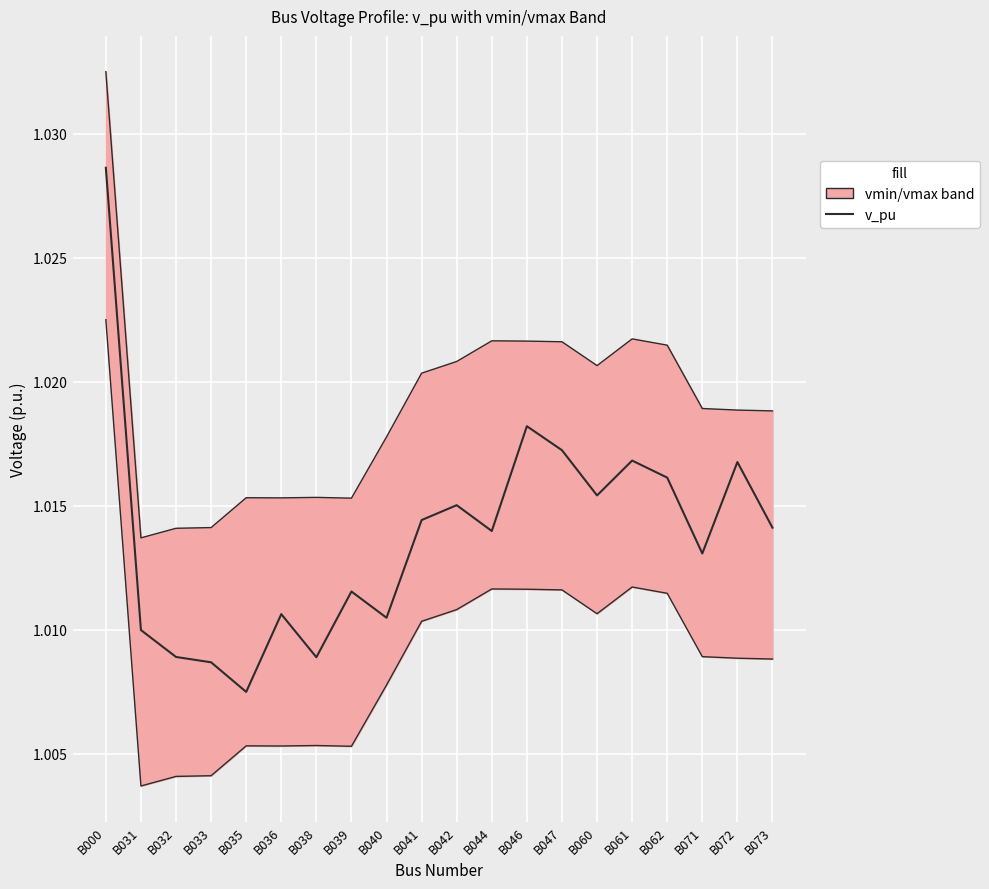

Which series has the largest range (max minus min)?

v_pu